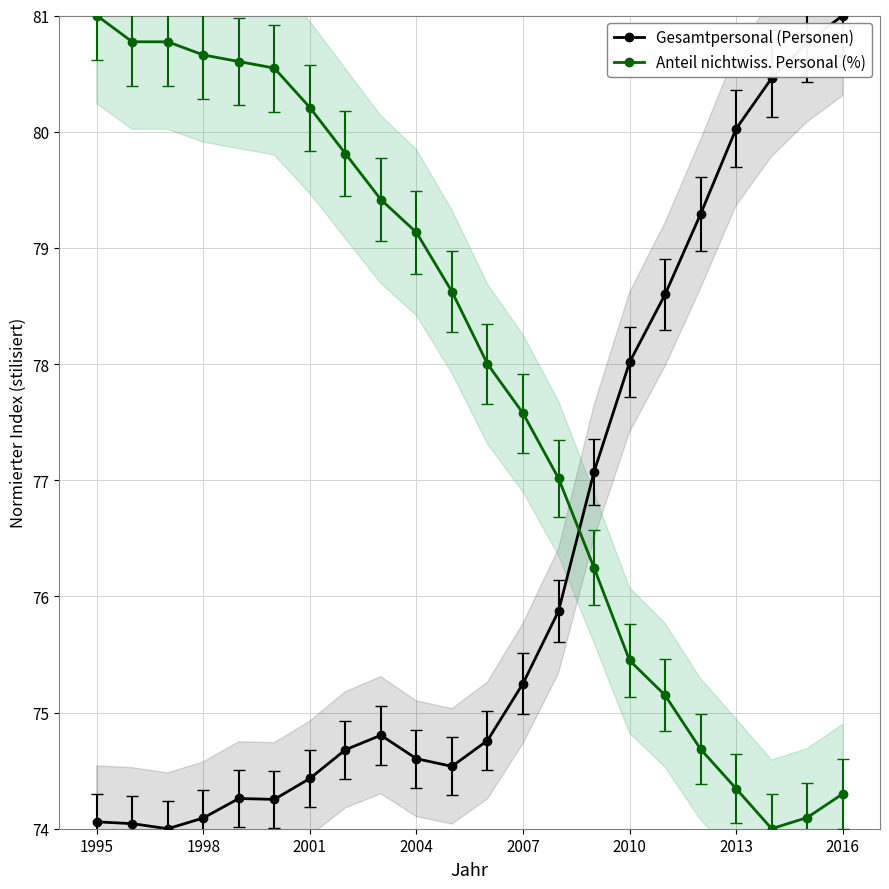

The Anteil nichtwiss. Personal (%) series shows 52.5 at 13. True or false?

False